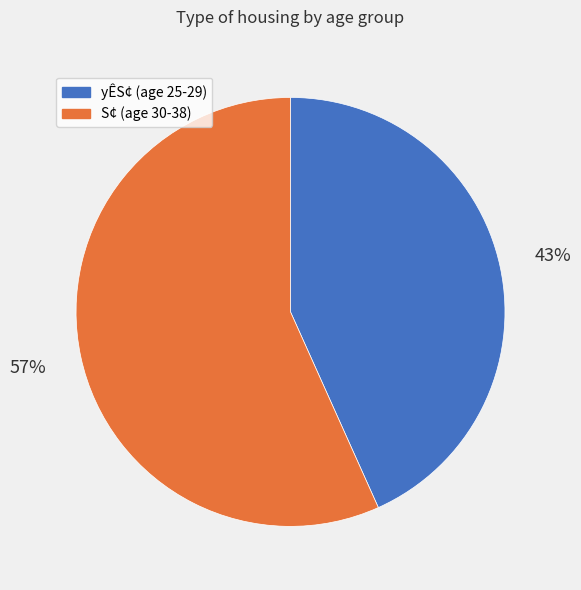

Approximately how many times larger is the value at S¢ (age 30-38) compared to yÊS¢ (age 25-29)?

1.3